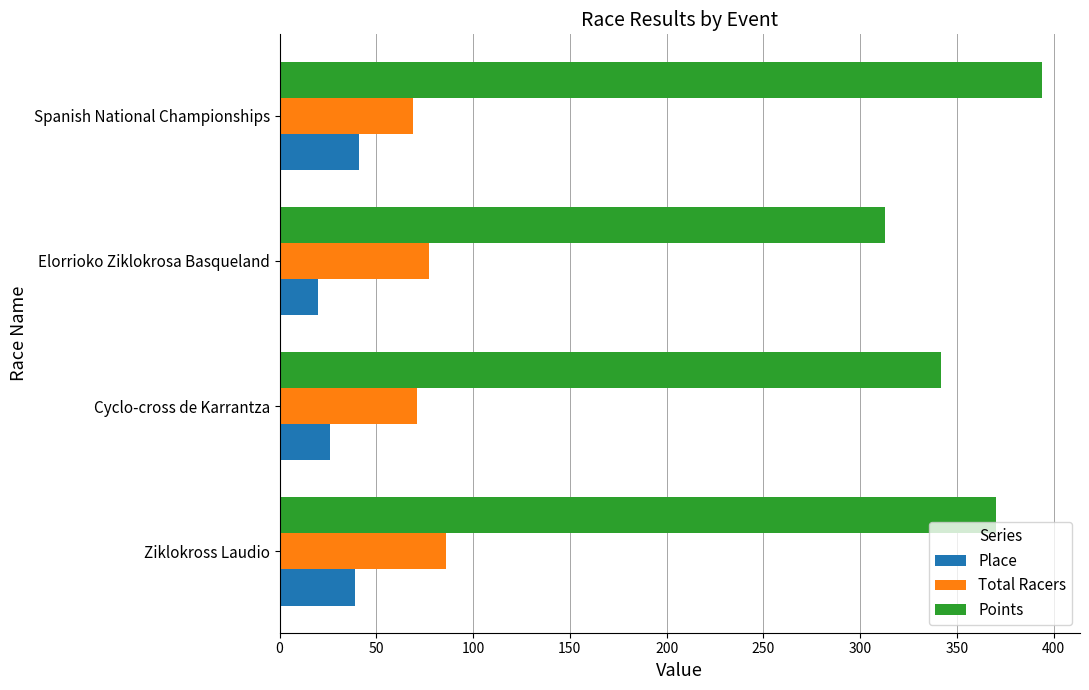

Which series has the largest range (max minus min)?

Points